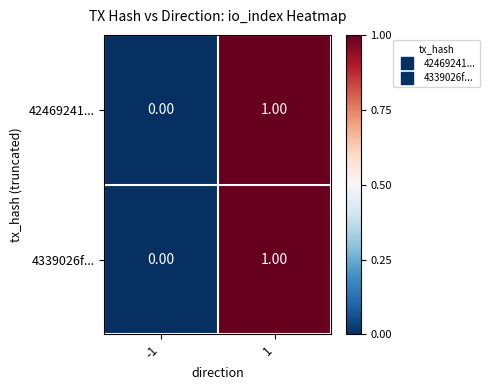

Reading right to left, what are all the values shown in this chart?

42469241...: 1=1	-1=0
4339026f...: 1=1	-1=0